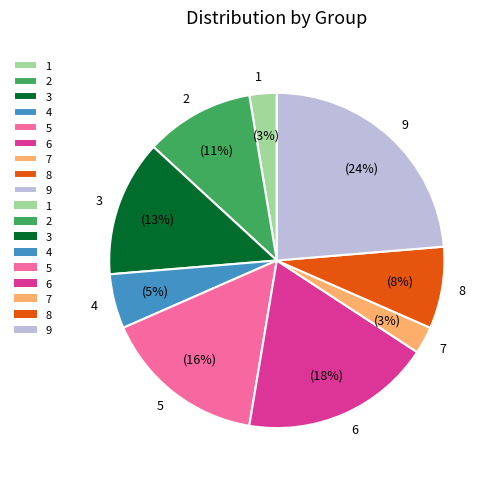

Is the sum of 2 and 3 greater than half?

No